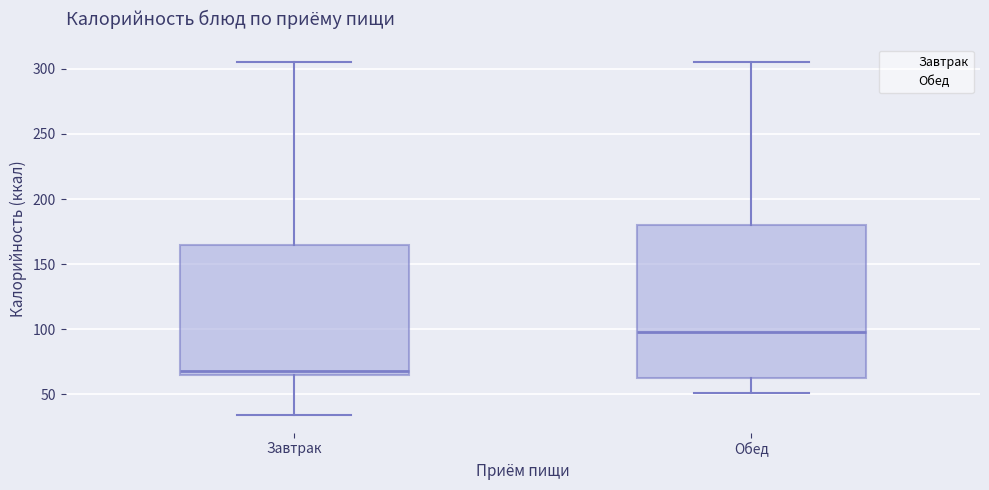

Which box's median line is the highest?

Обед